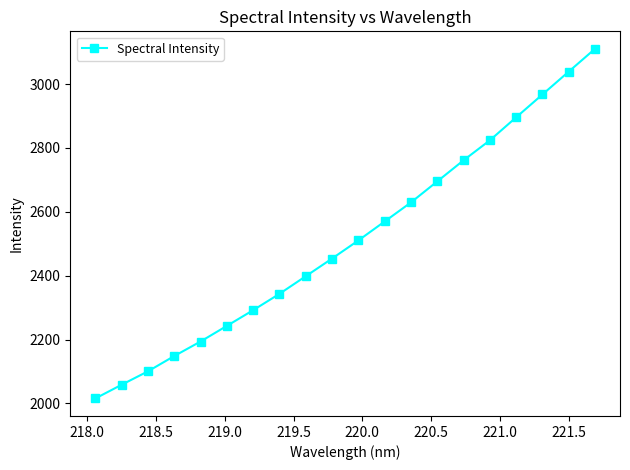

What is the difference between the maximum and minimum values?

1094.8